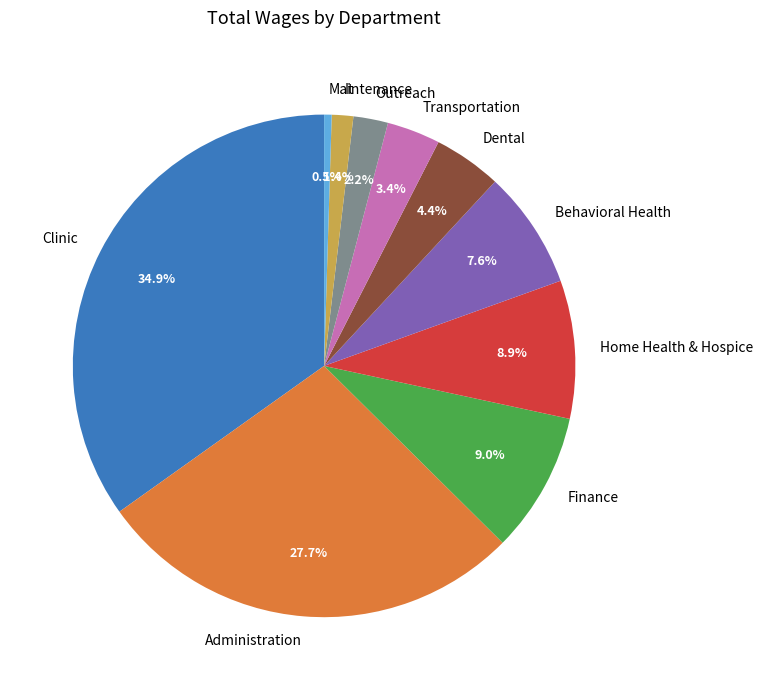

To the nearest percent, what is the combined percentage of Administration and Transportation?

31%